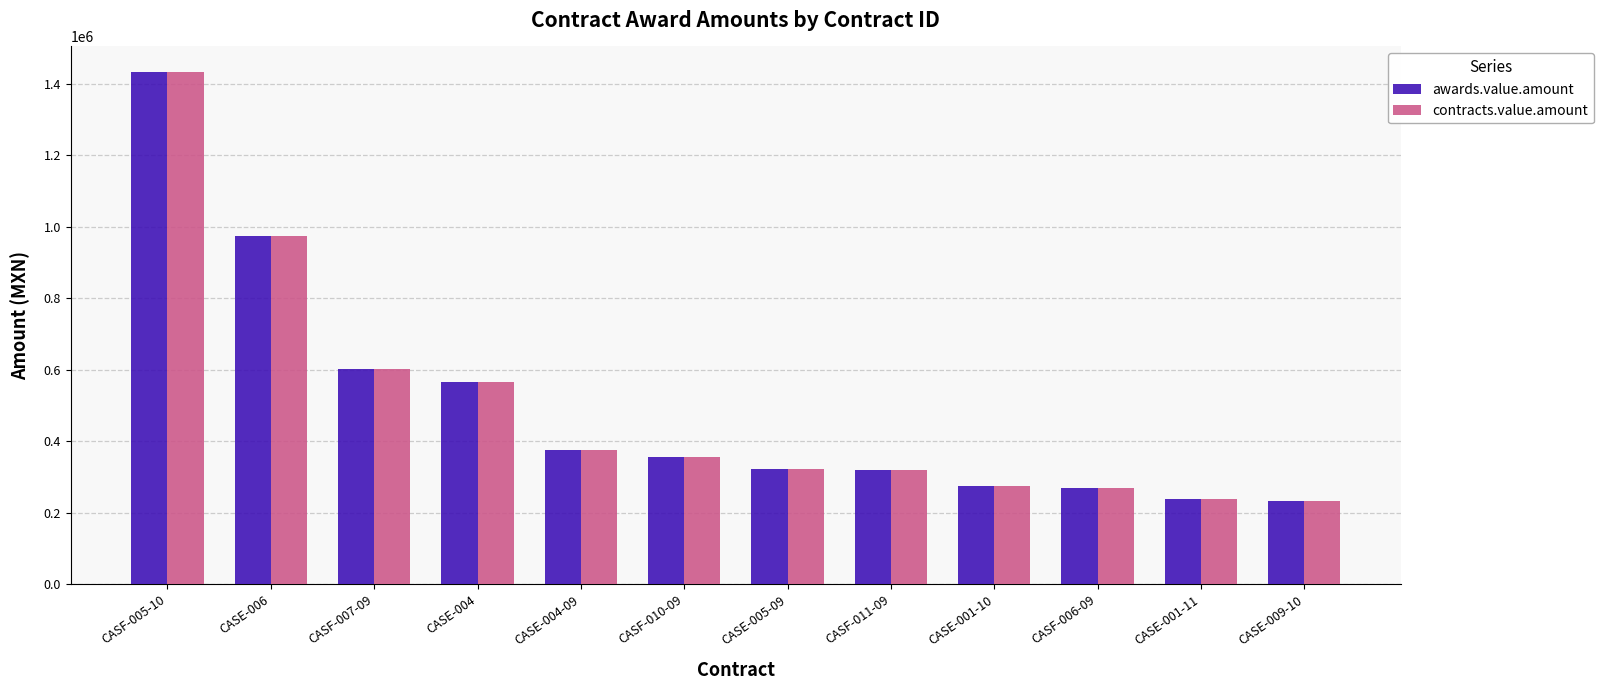

How many groups of bars are there?

12